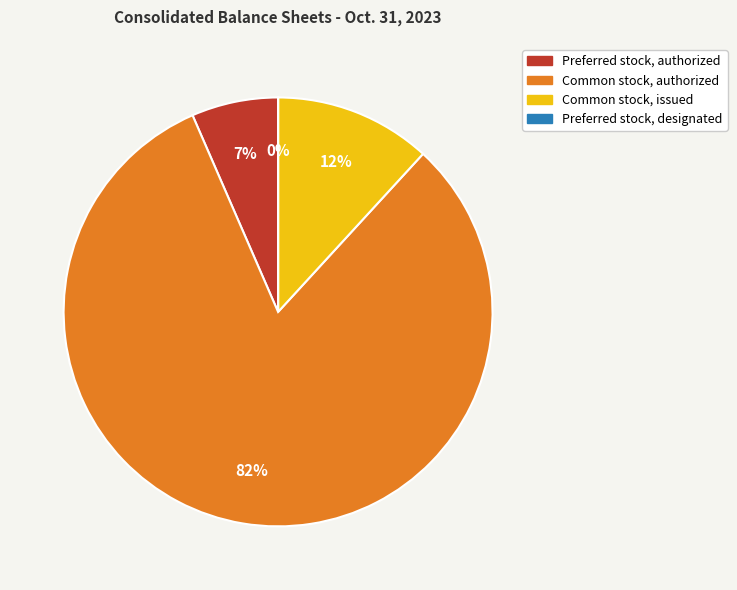

Is Common stock, authorized the majority of the pie?

Yes